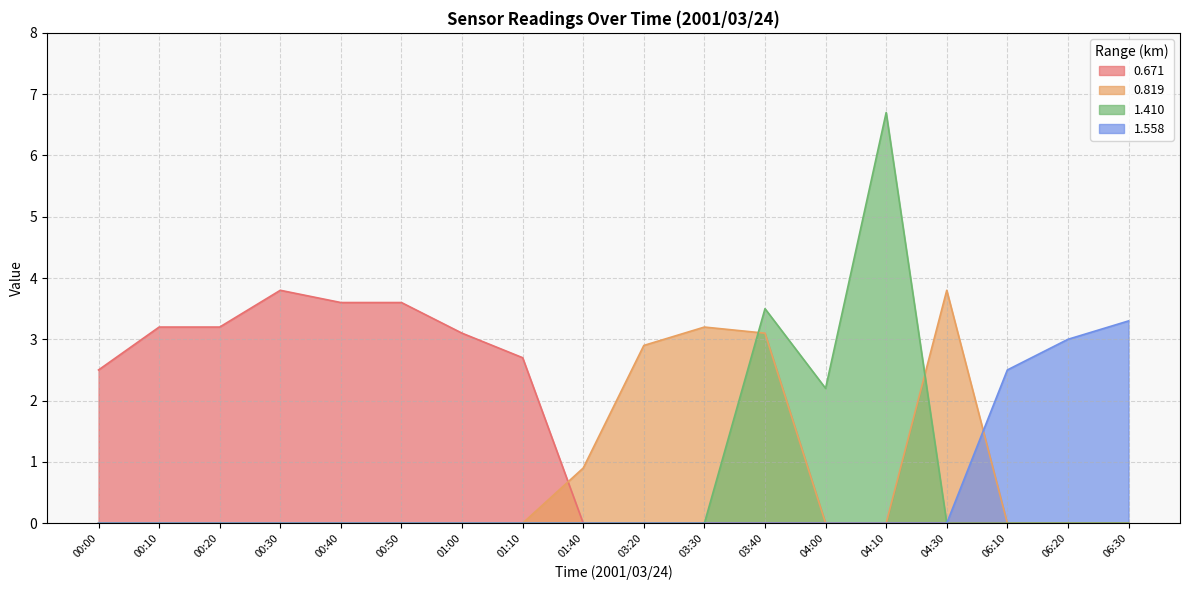

What is the difference between the highest and lowest values at 00:10?

3.2